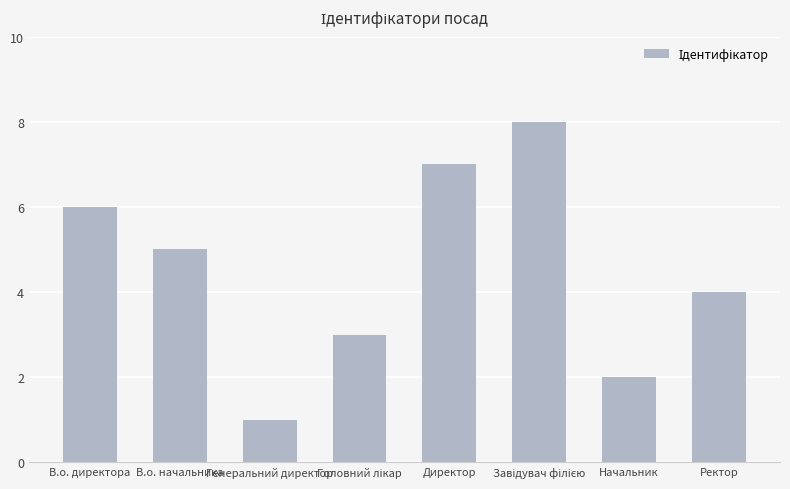

What is the smallest value displayed?

1